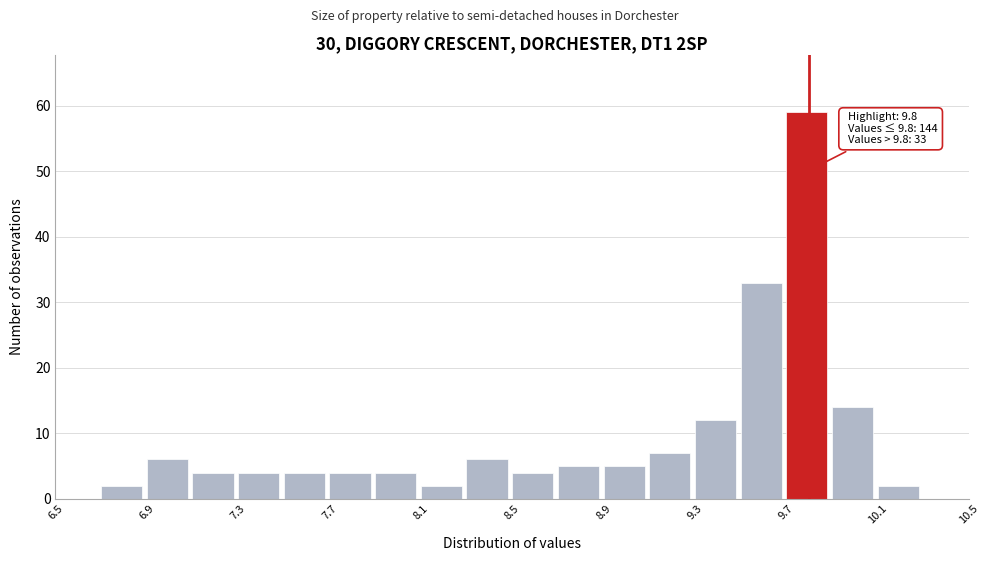

Over which range of the x-axis is the bar tallest?

9.7 to 9.9